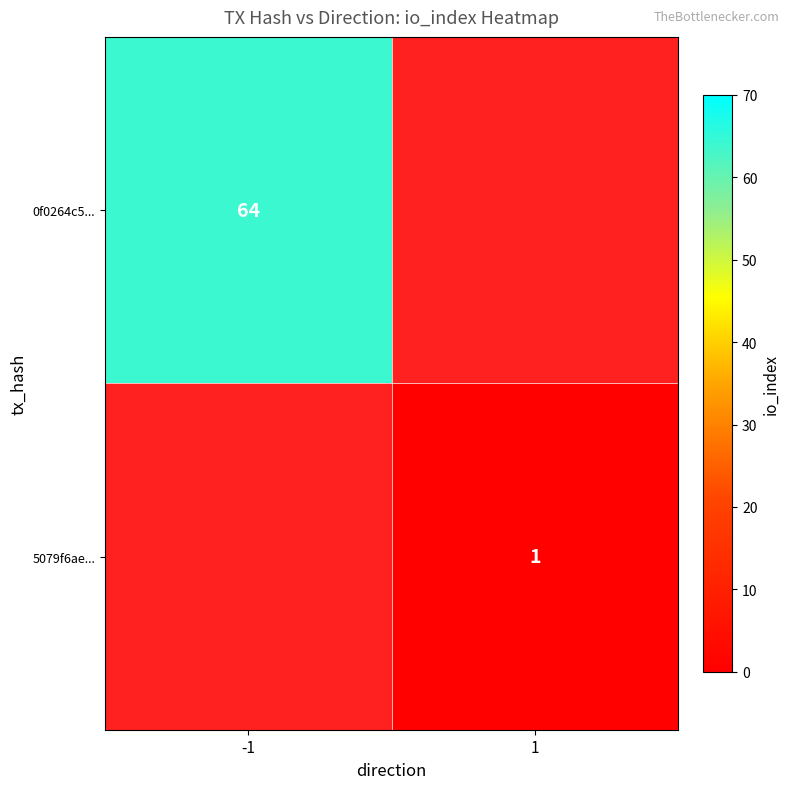

Is it true that 5079f6ae... equals 1 at 1?

True